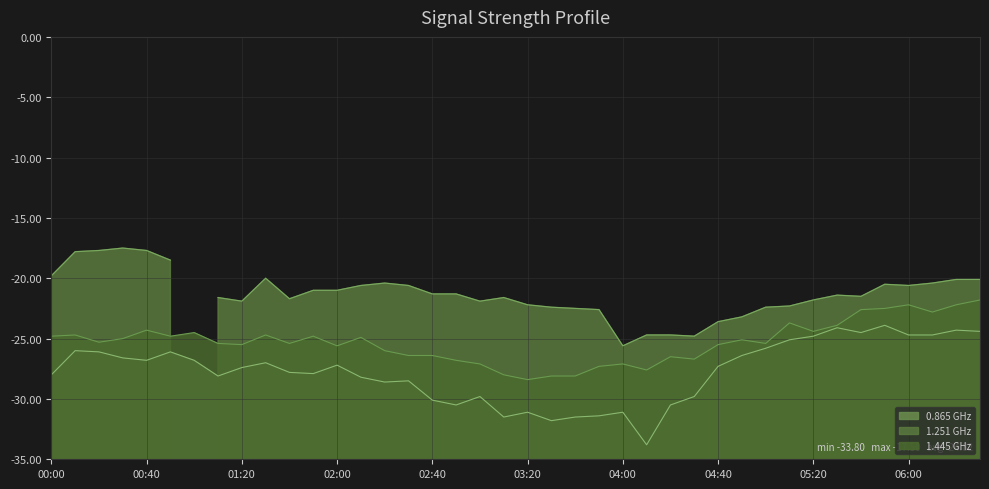

At which label is 1.445 closest to -25?

00:30